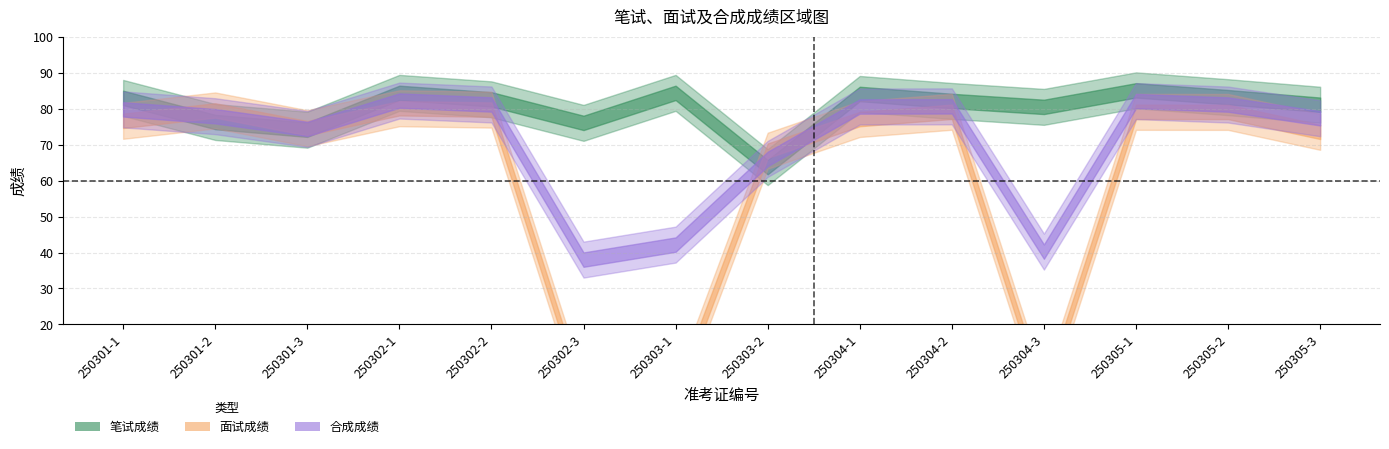

How many times do 笔试成绩 and 面试成绩 cross each other?

4